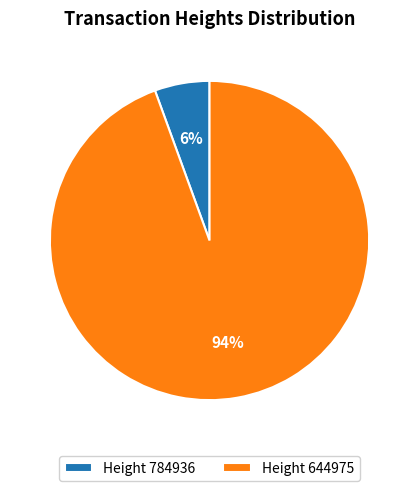

True or false: Height 644975 accounts for 99% of the total.

False